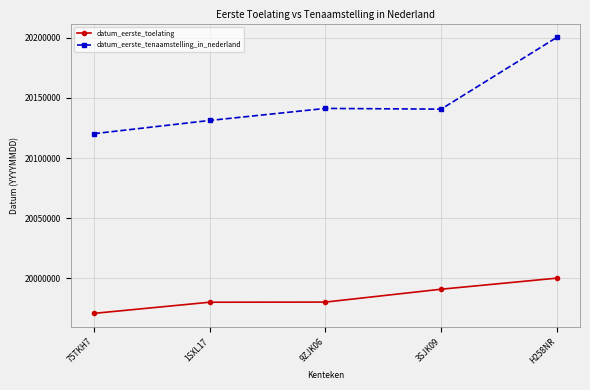

The value of datum_eerste_toelating at 75TKH7 is 33636988. True or false?

False